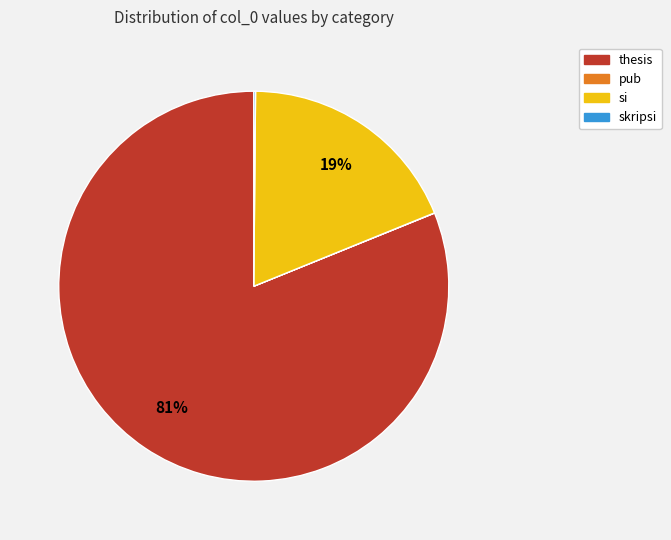

Which slice is the largest?

thesis